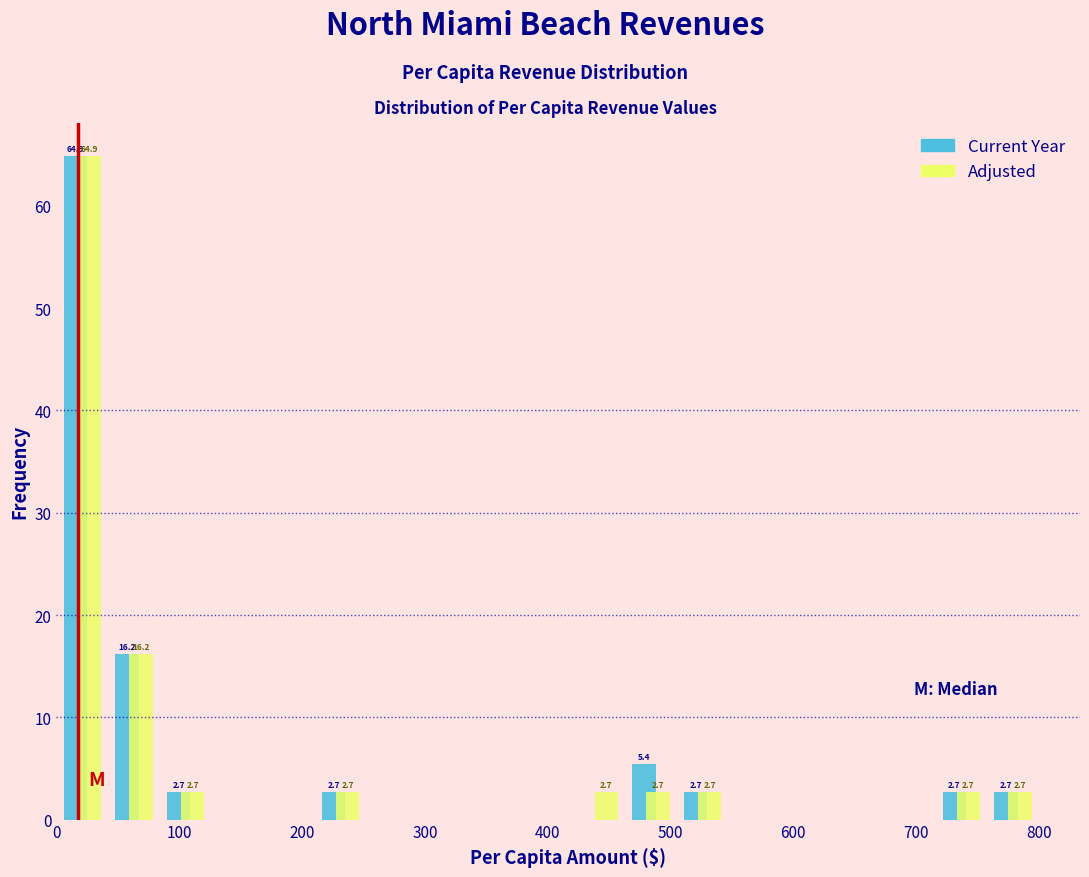

In the Current Year series, which range on the x-axis has the tallest bar?

0 to 40